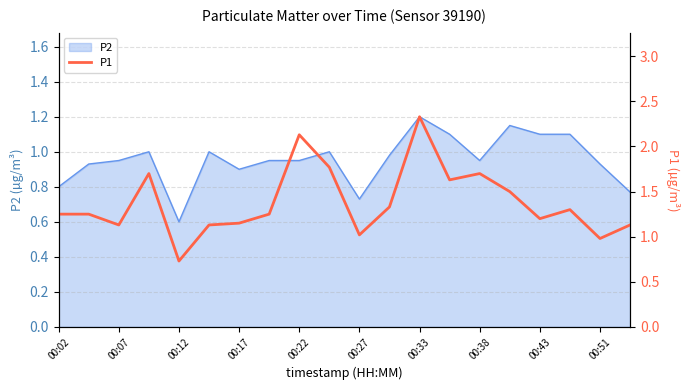

The value at 11 is 2.4. True or false?

False